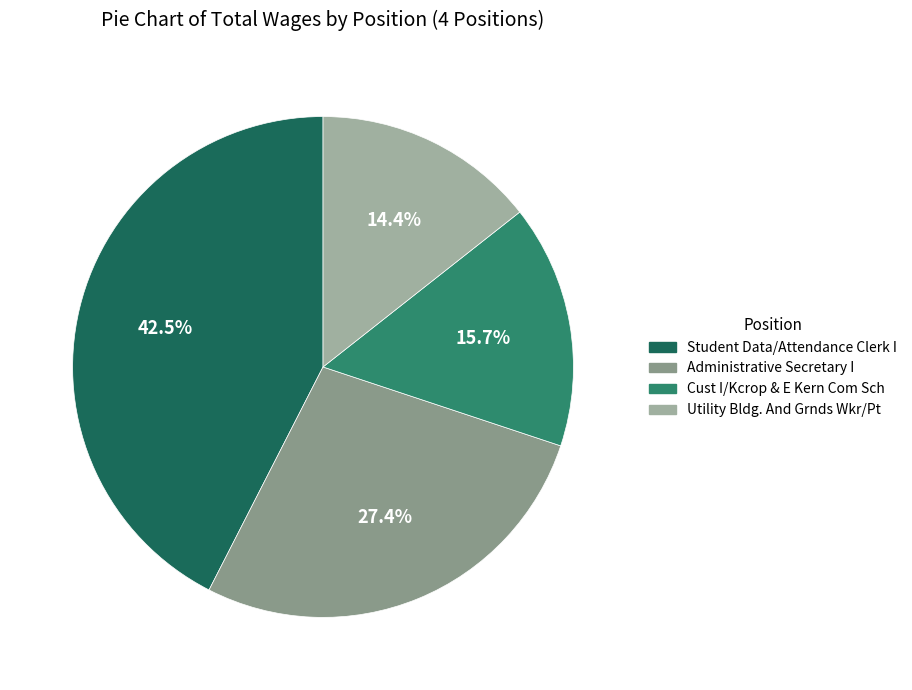

To the nearest percent, what is the difference between the Utility Bldg. And Grnds Wkr/Pt and Administrative Secretary I slice percentages?

13%